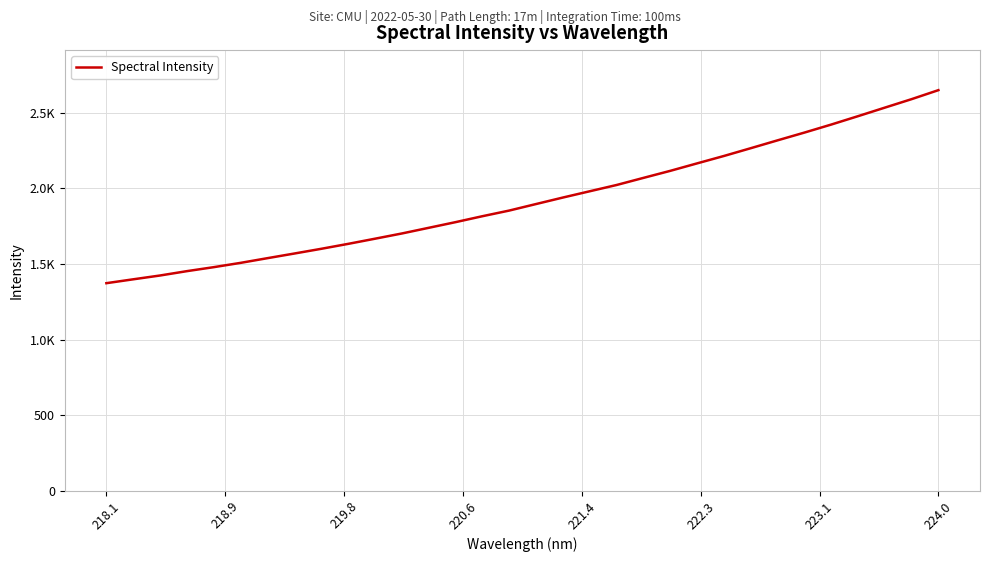

Which label corresponds to the smallest value in the chart?

218.1